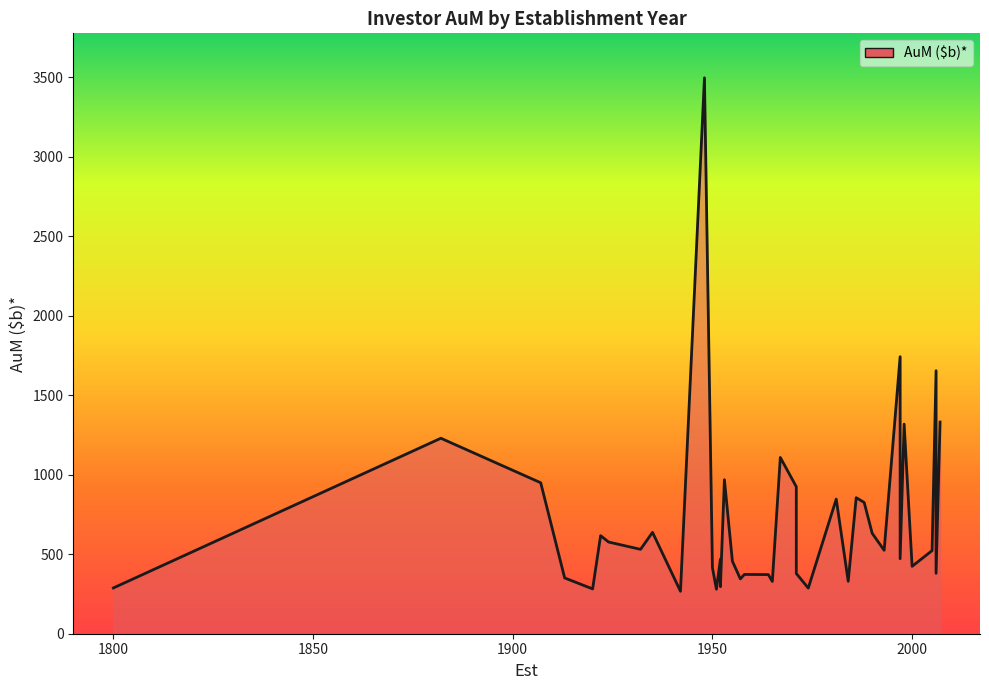

What is the sum of all values?

29455